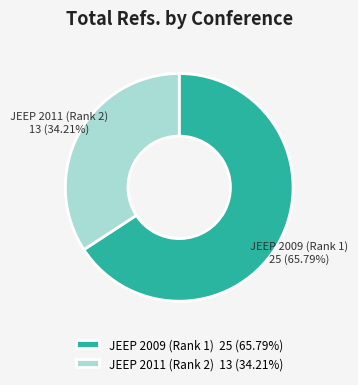

To the nearest percent, what is the combined percentage of JEEP 2009 (Rank 1) and JEEP 2011 (Rank 2)?

100%